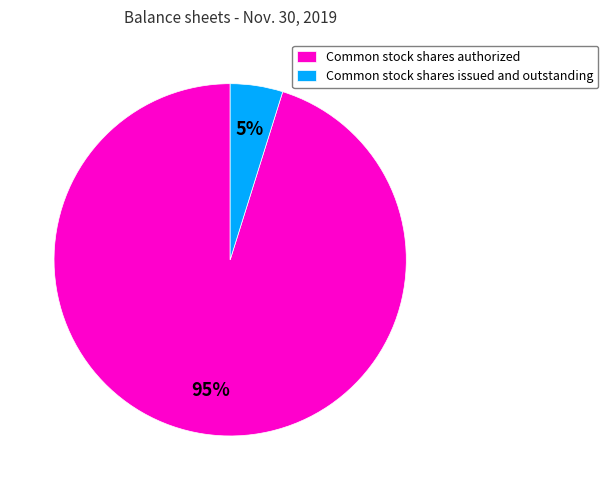

Do Common stock shares authorized and Common stock shares issued and outstanding together represent more than half of the pie?

Yes